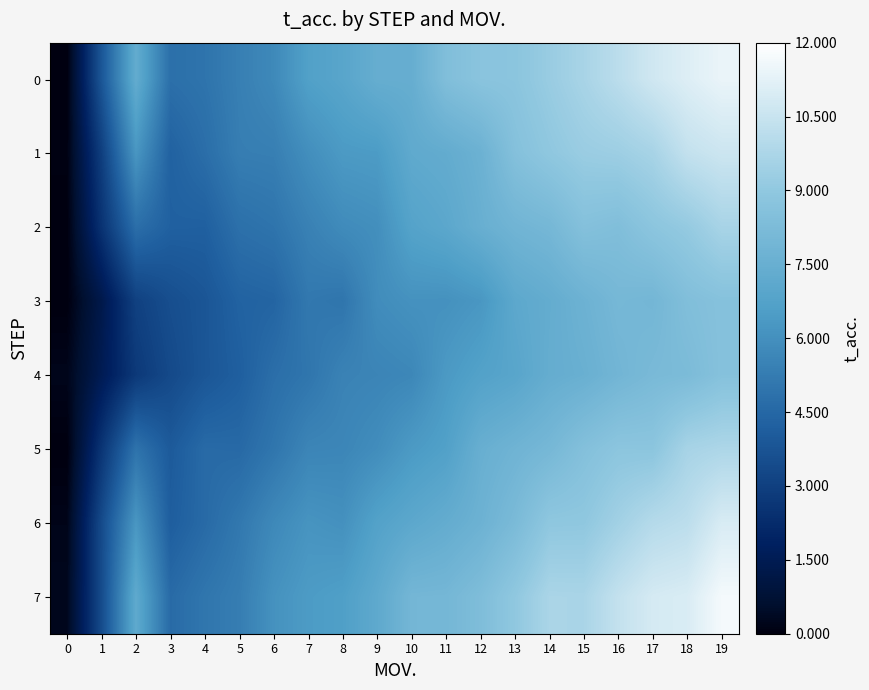

How many categories are shown in the chart?

20